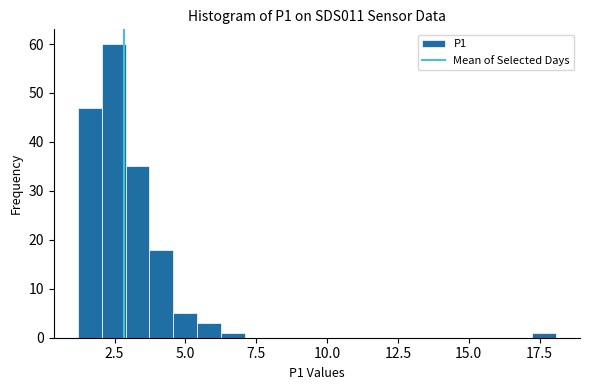

Read against the x-axis, roughly where is the centre of the tallest bar?

2.5